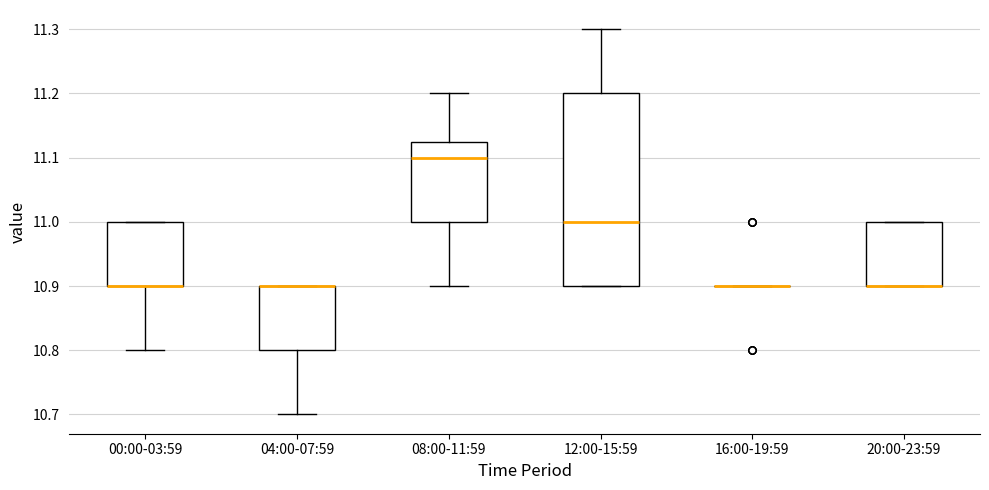

Reading left to right, transcribe this box plot: for each box, give where its median line is, the range the box spans, and where its two whiskers end, as read against the y-axis. The values are not printed on the chart, so give them approximately, as read against the axis.

00:00-03:59: median 10.90 (drawn on the box's lower edge), box 10.90 to 11.00, whiskers 10.80 to 11.00
04:00-07:59: median 10.90 (drawn on the box's upper edge), box 10.80 to 10.90, whiskers 10.70 to 10.90
08:00-11:59: median 11.10, box 11.00 to 11.13, whiskers 10.90 to 11.20
12:00-15:59: median 11.00, box 10.90 to 11.20, whiskers 10.90 to 11.30
16:00-19:59: box collapsed to a line at 10.90, whiskers 10.90 to 10.90
20:00-23:59: median 10.90 (drawn on the box's lower edge), box 10.90 to 11.00, whiskers 10.90 to 11.00